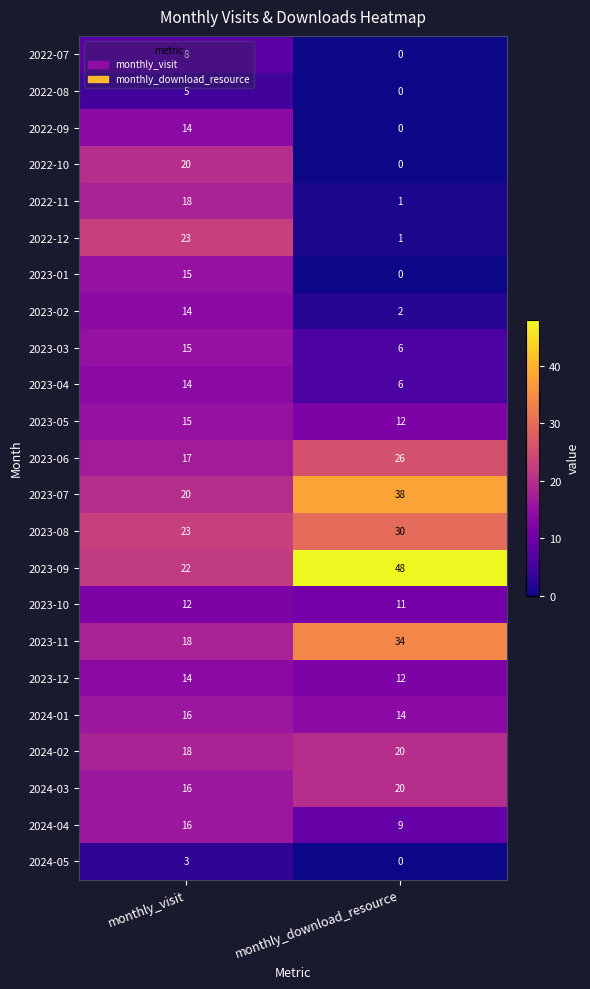

How many categories are shown in the chart?

2